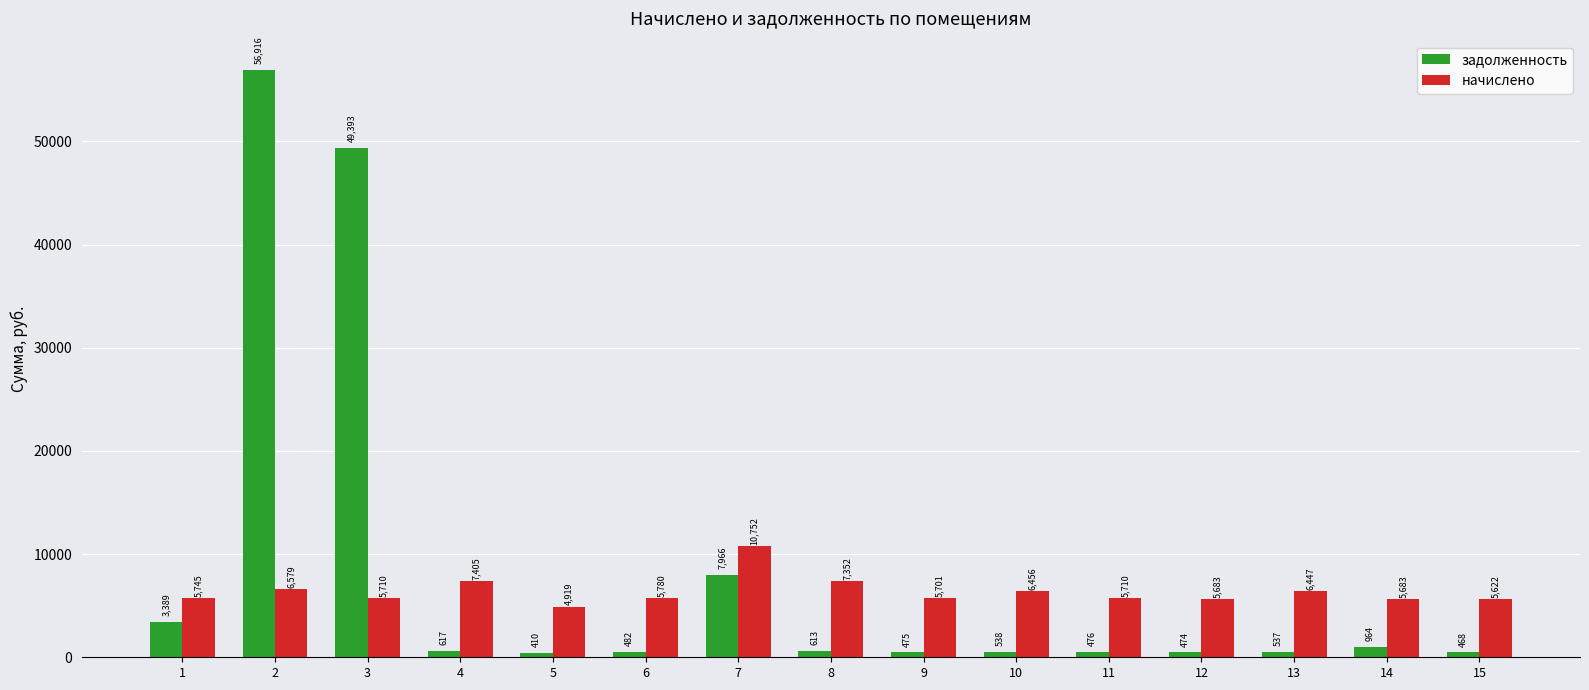

Between 4 and 12, which series saw the biggest shift?

начислено